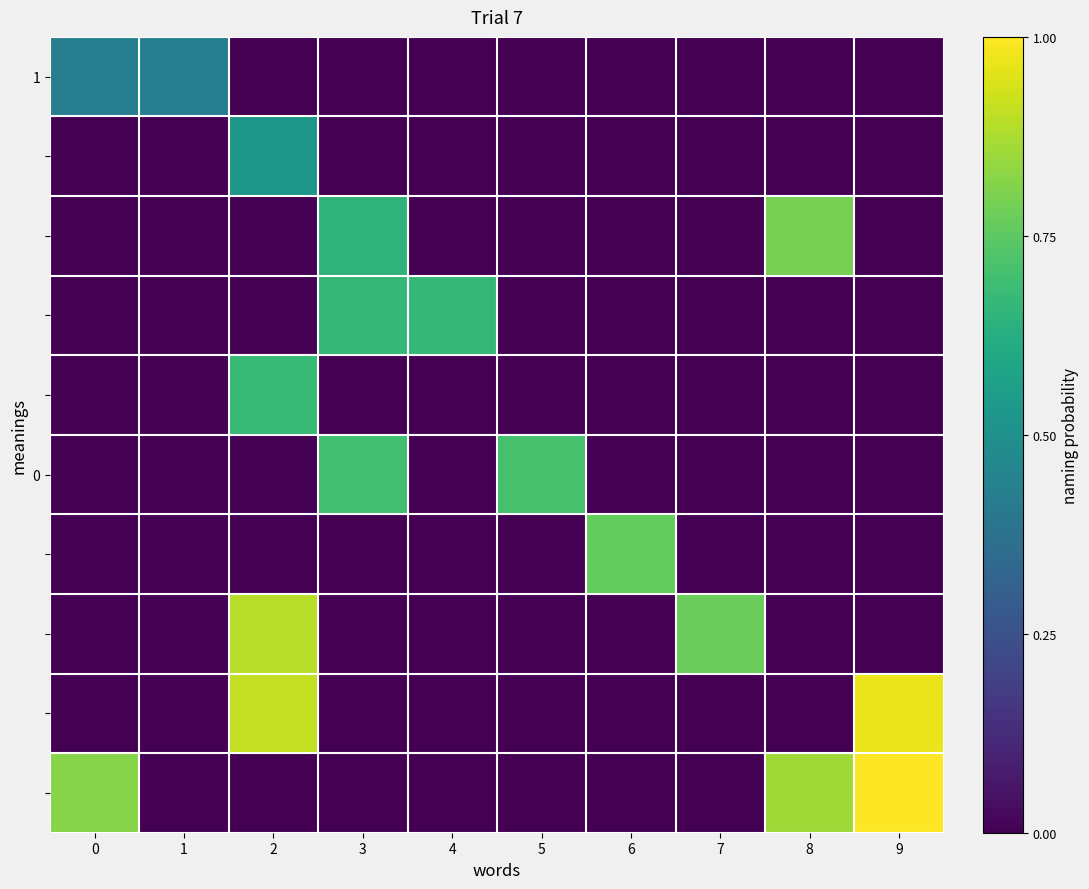

How many data points does each series have?

10